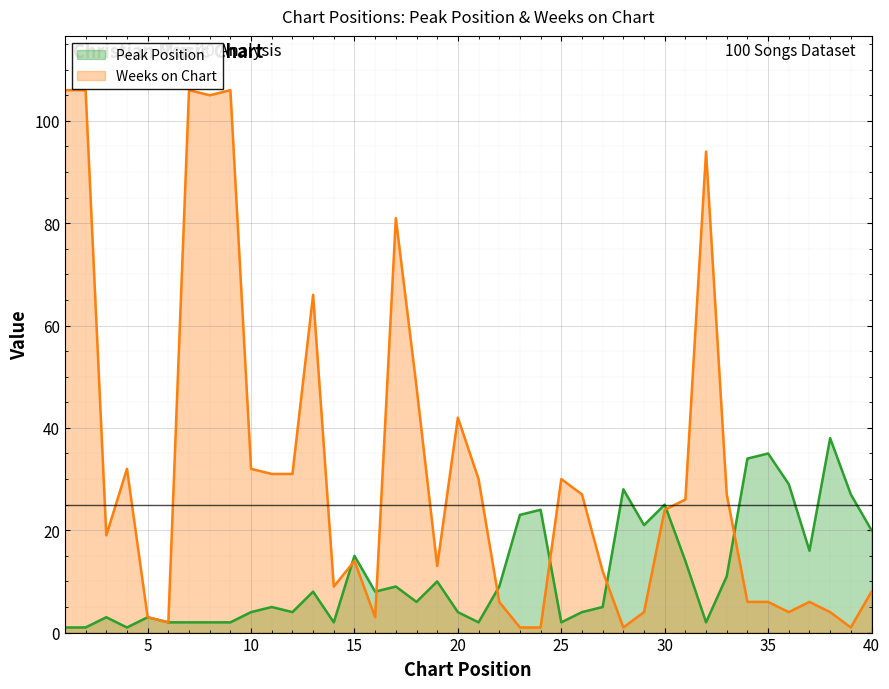

What is the difference between the highest and lowest values at 28?

27